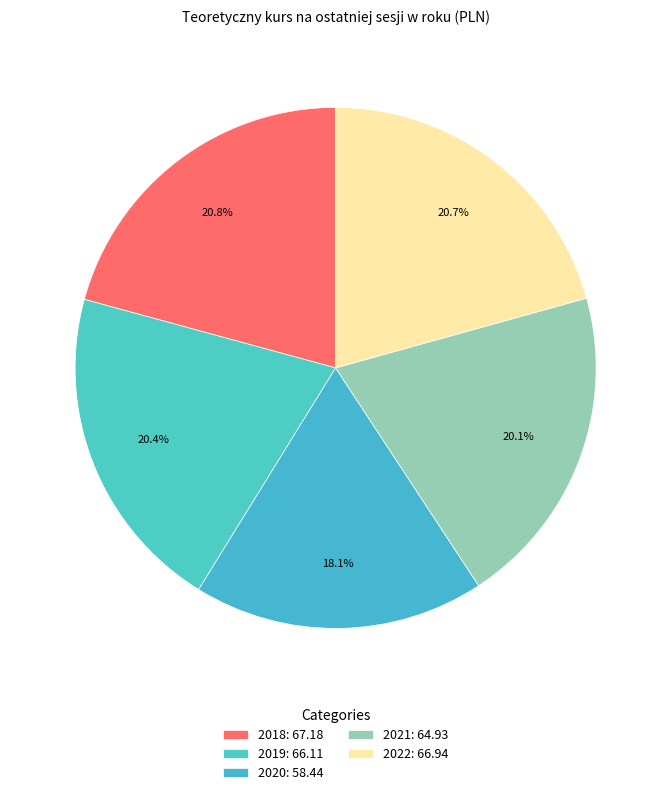

How many slices are in this pie chart?

5